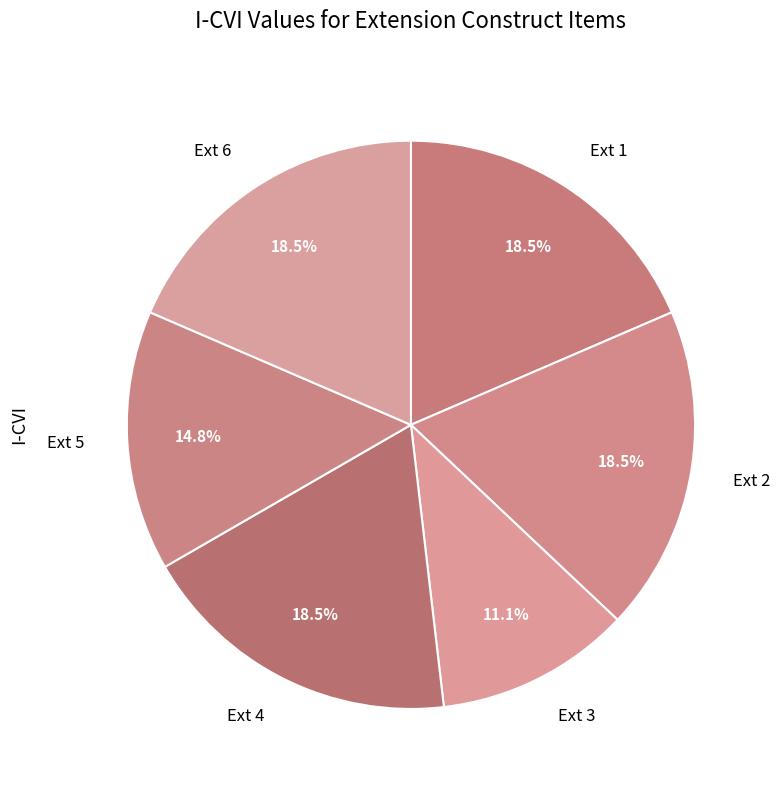

To the nearest percent, what is the difference between the Ext 5 and Ext 4 slice percentages?

4%